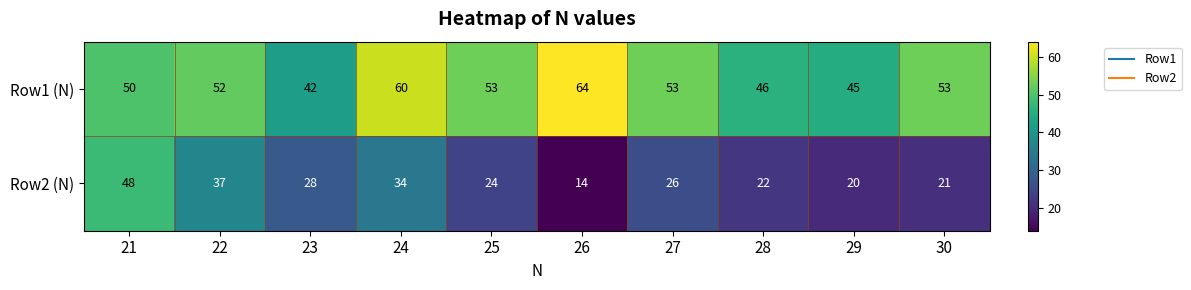

Reading right to left, list all the values displayed in this chart.

Row1 (N): 53	45	46	53	64	53	60	42	52	50
Row2 (N): 21	20	22	26	14	24	34	28	37	48